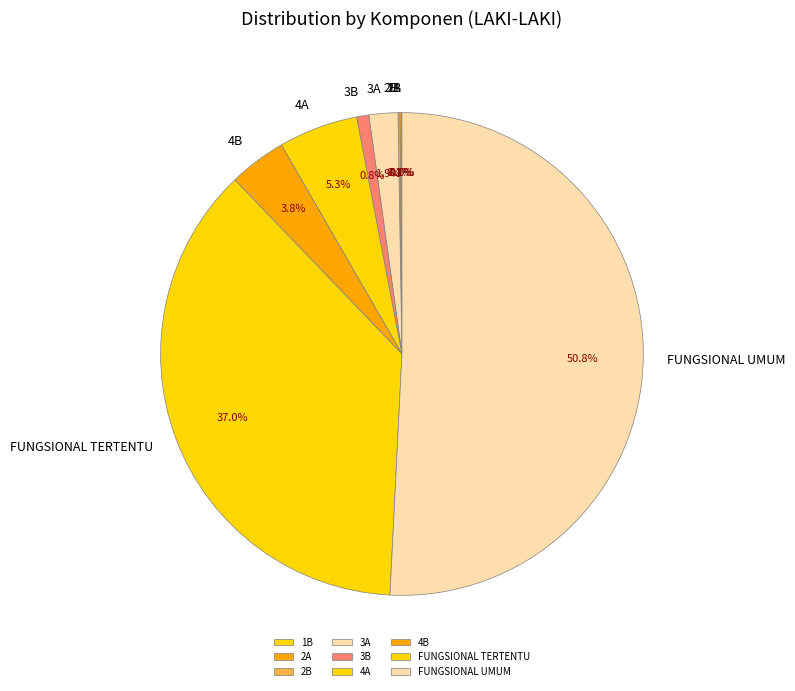

To the nearest percent, what is the difference between the largest and smallest slice percentages?

51%